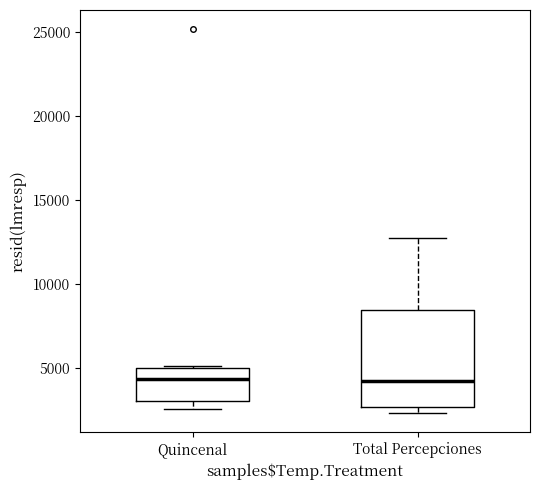

Which box is the tallest, from its lower edge to its upper edge?

Total Percepciones